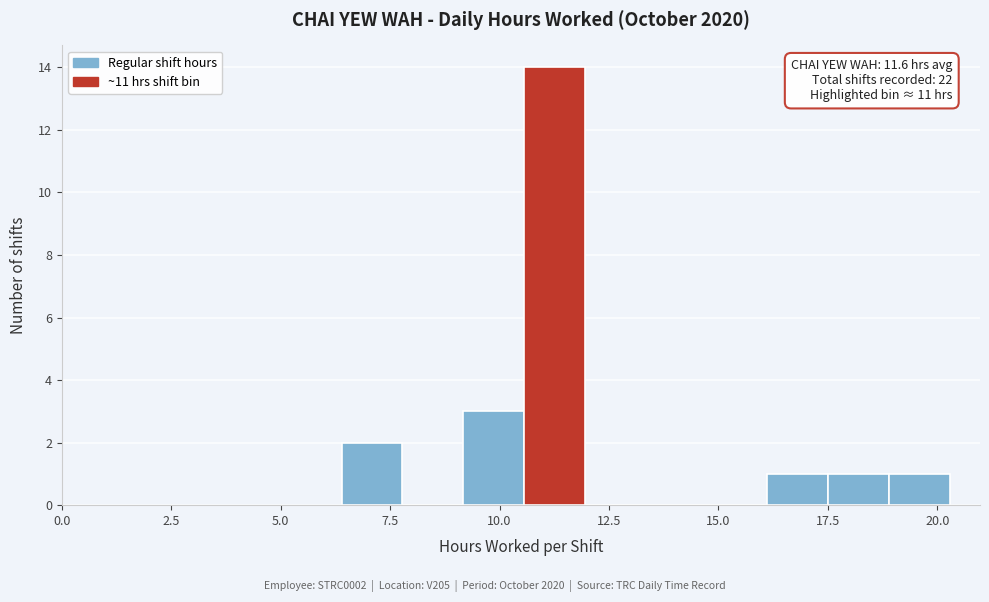

Around what value on the x-axis is the tallest bar? Give the approximate position of its centre, as read against the axis.

11.5